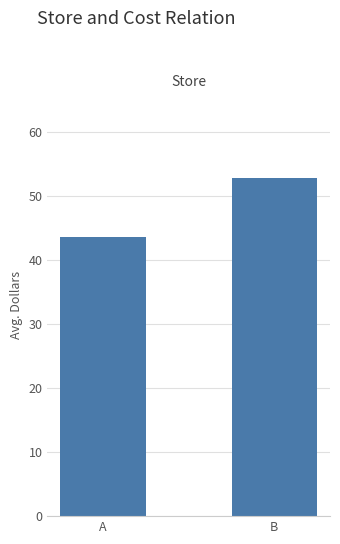

What is the maximum value shown in the chart?

52.8